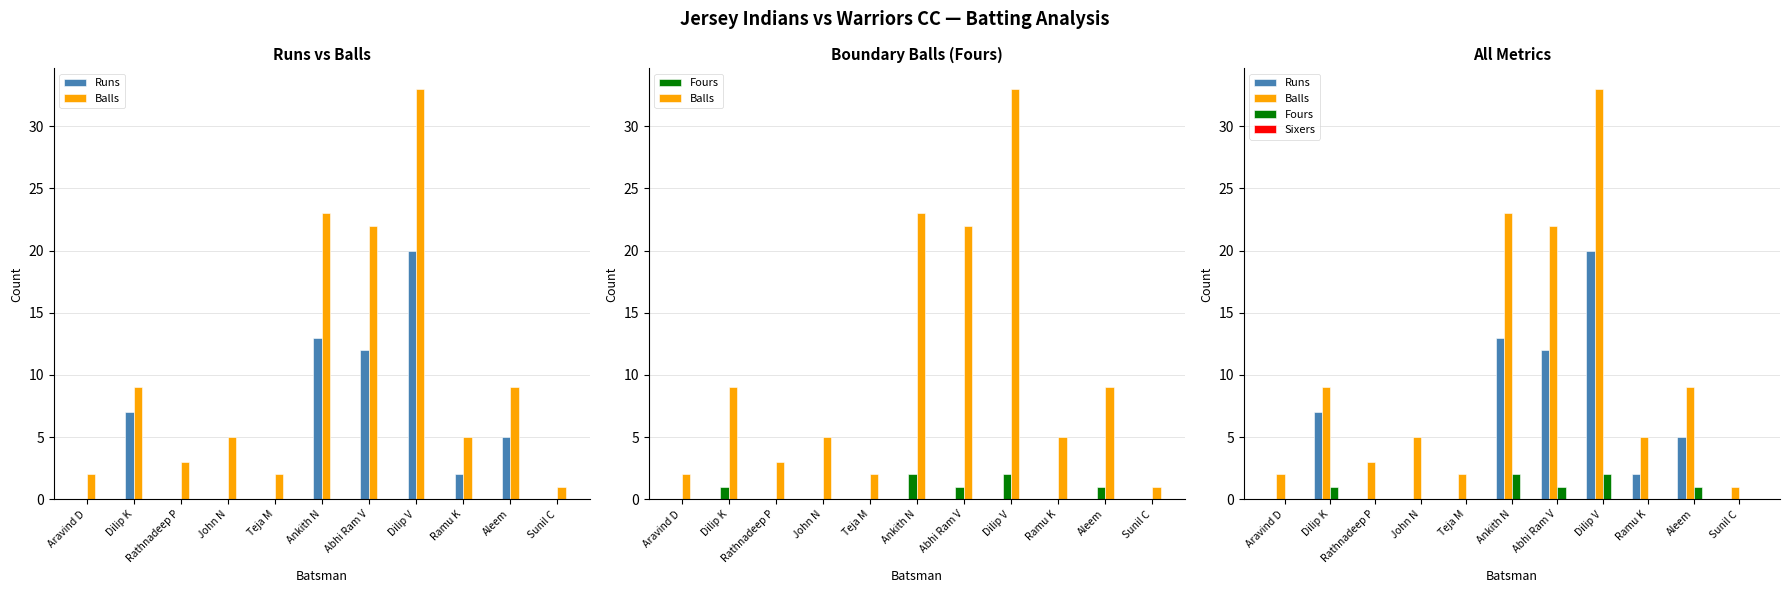

What is the difference between the highest and lowest values at Ankith N?

23